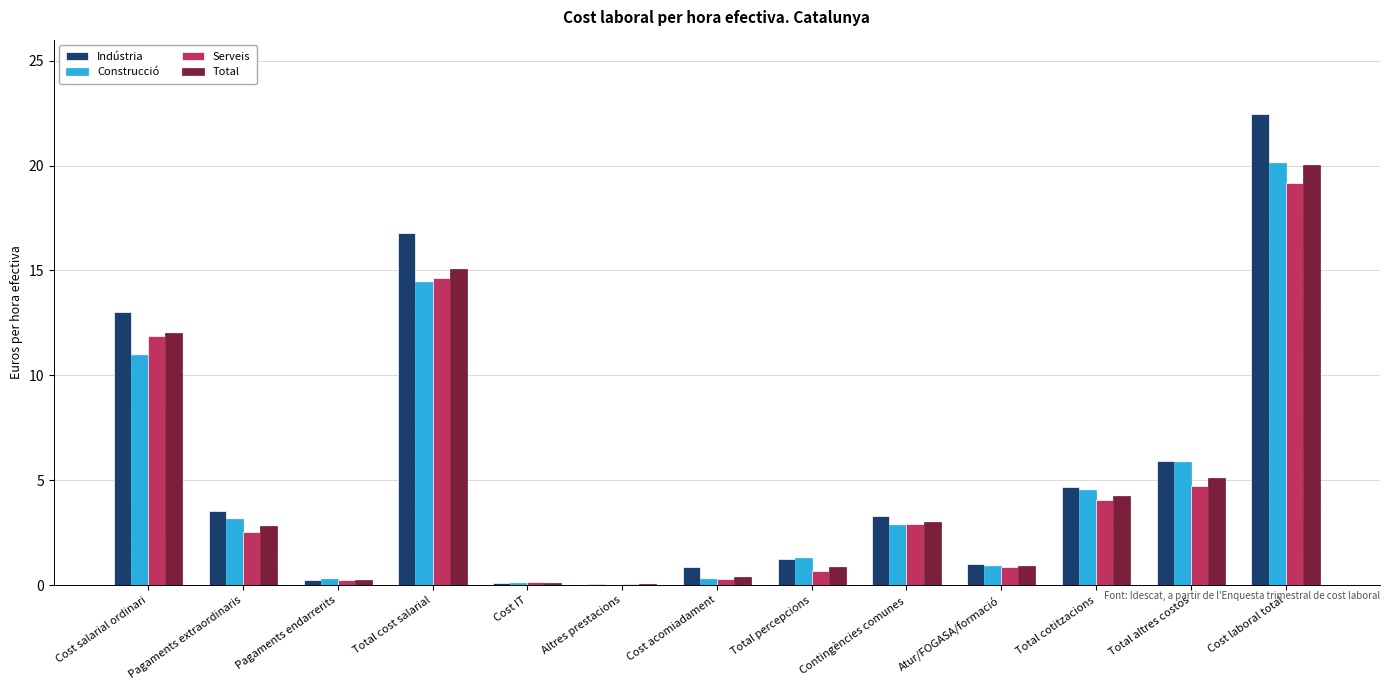

Which series changed the most between Cost acomiadament and Cost laboral total?

Indústria